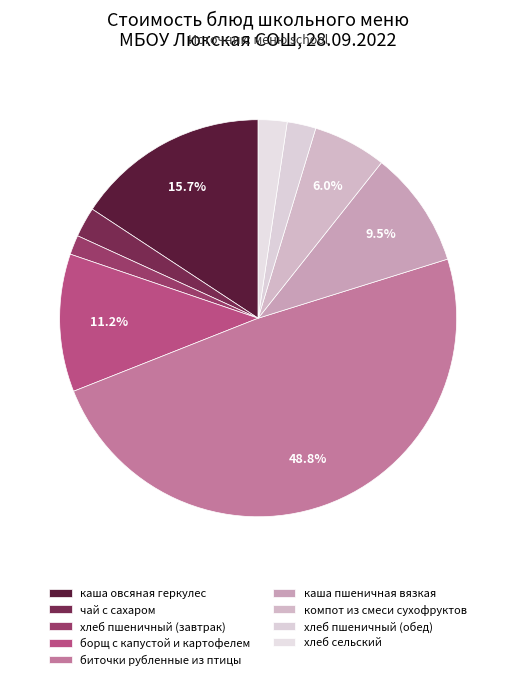

Combined, what portion of the pie is компот из смеси сухофруктов and каша пшеничная вязкая?

15.5%